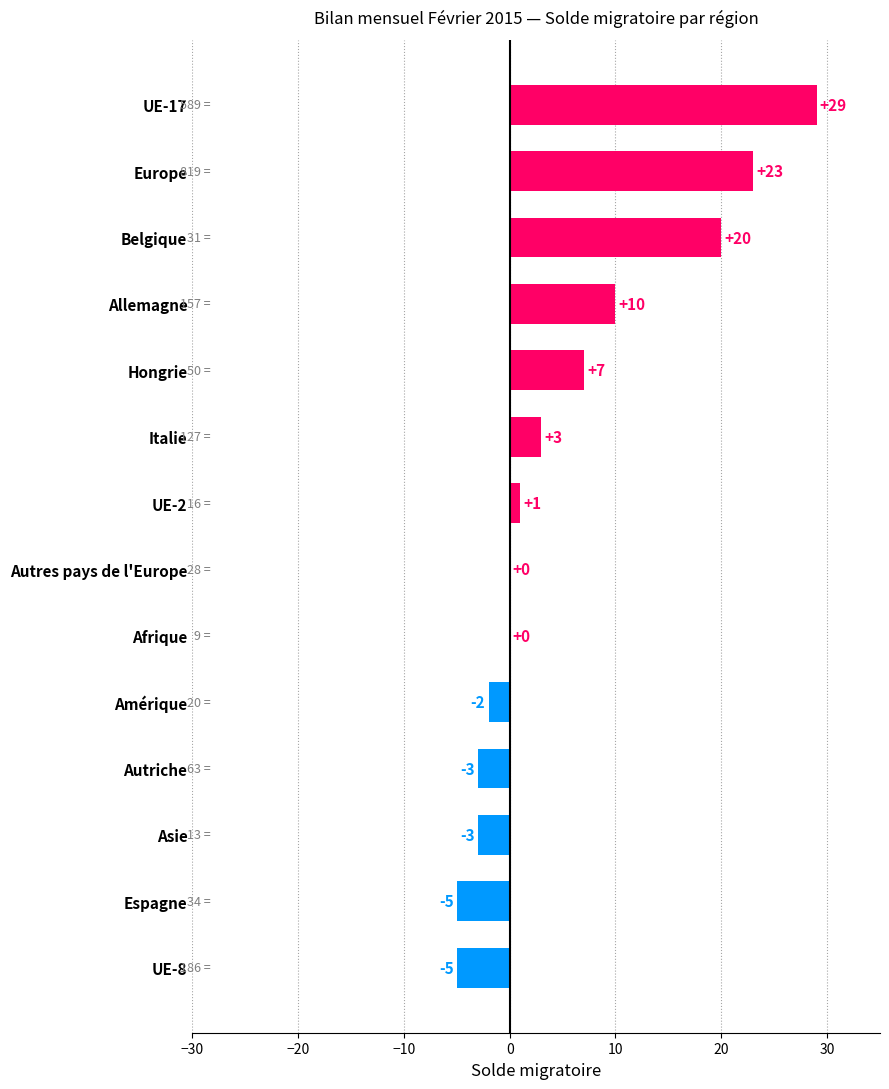

What is the change in value from Autres pays de l'Europe to UE-2?

+1